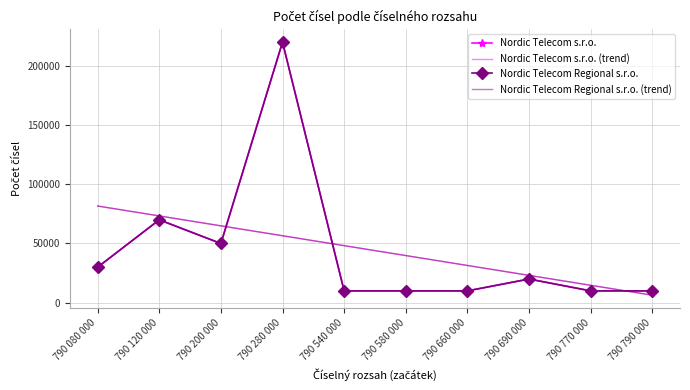

Which has a higher value, 790 280 000 or 790 580 000?

790 280 000